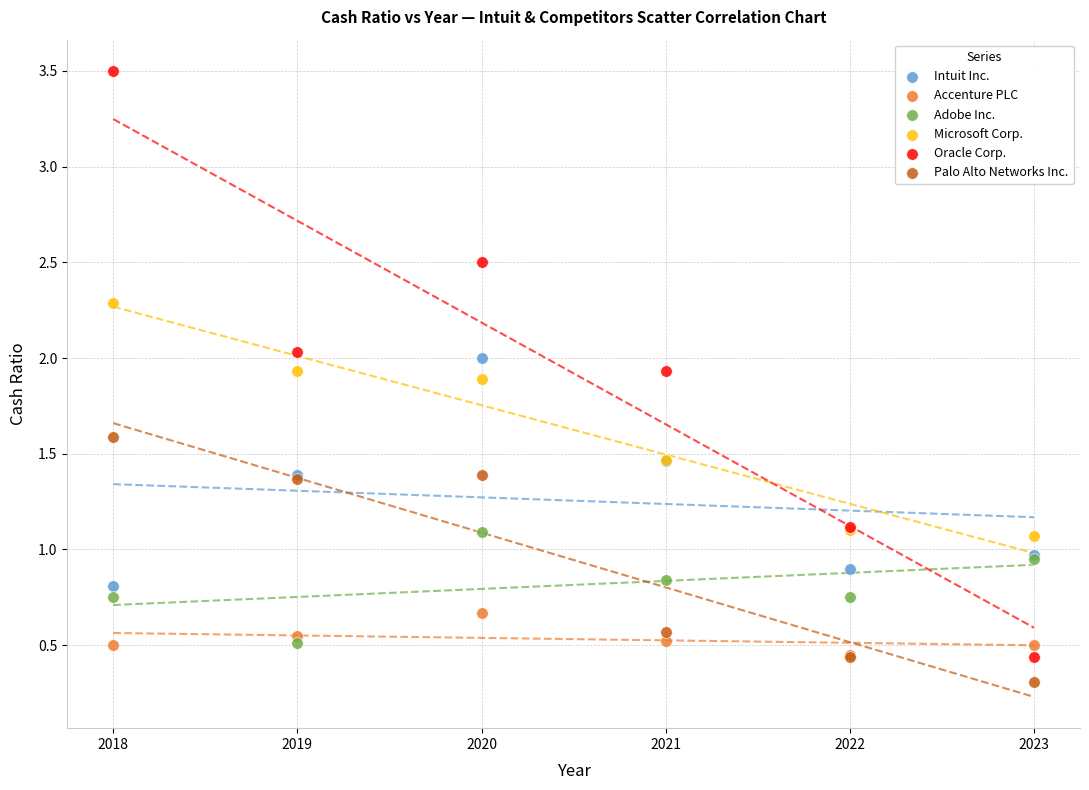

What are all the series names shown in the legend?

Intuit Inc., Accenture PLC, Adobe Inc., Microsoft Corp., Oracle Corp., Palo Alto Networks Inc.